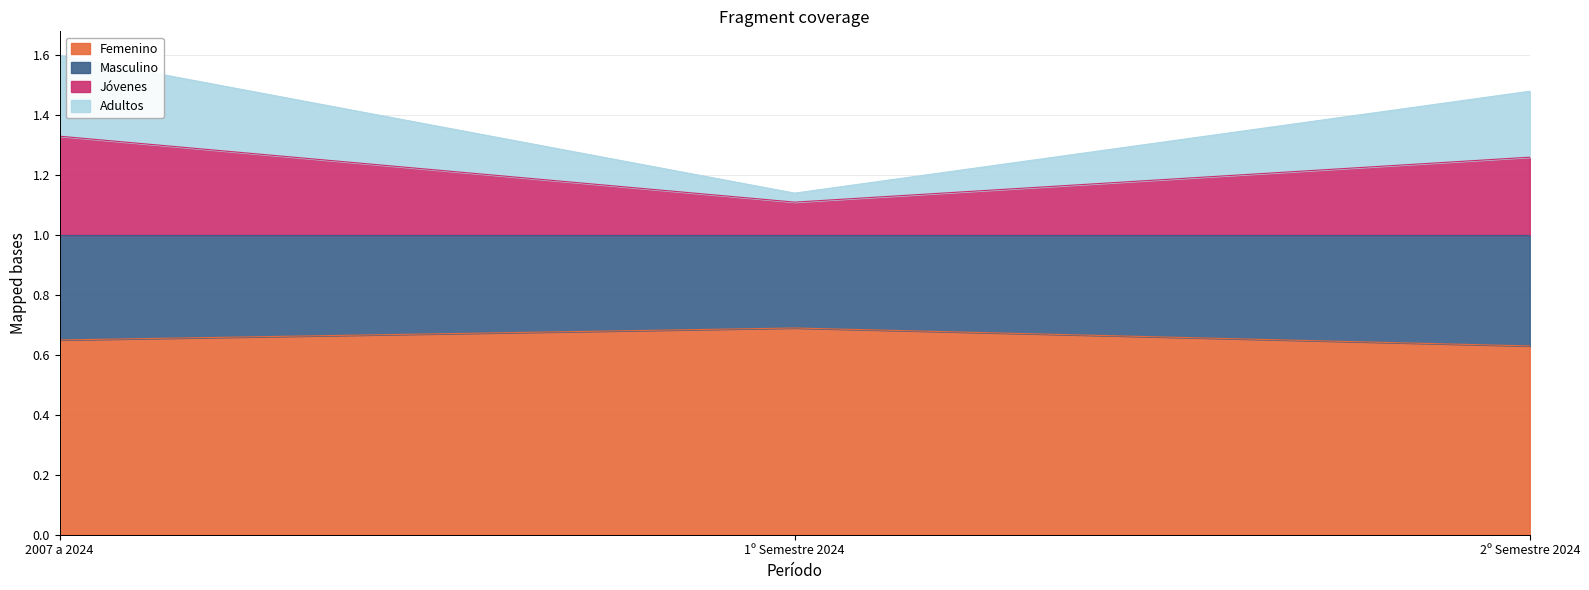

True or false: Jóvenes has a value of 1.1 at 1º Semestre 2024.

True